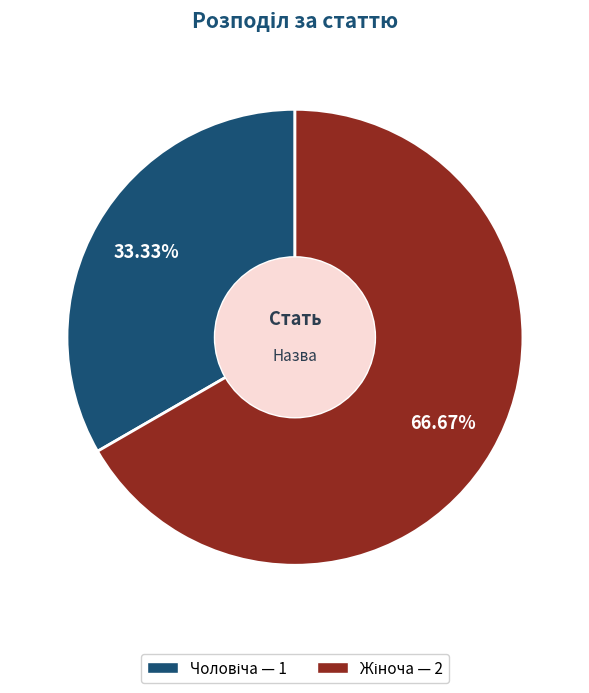

Count the number of slices in the pie.

2